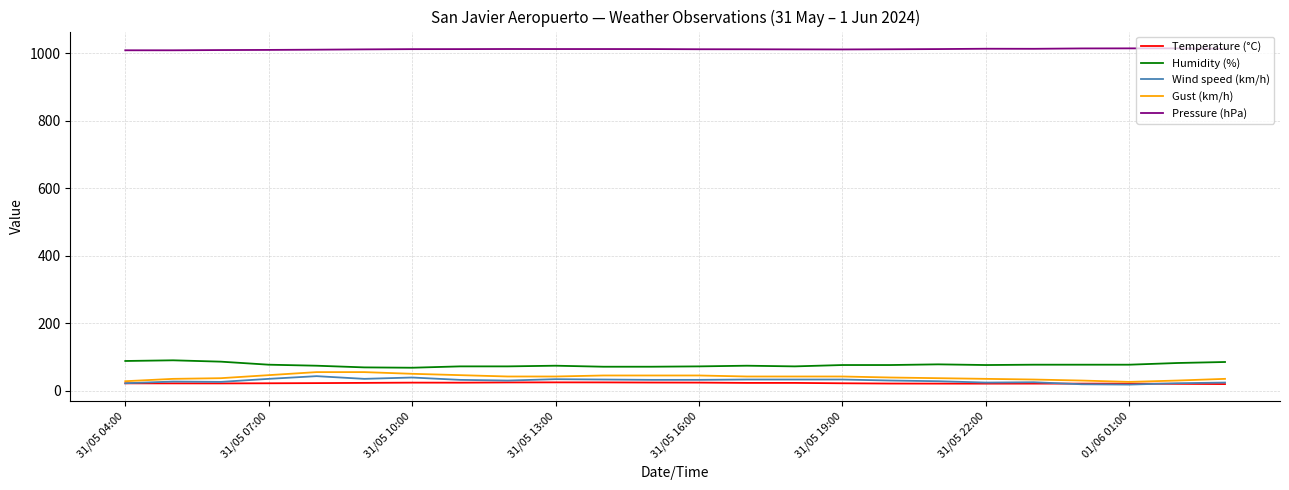

Which series has the largest total across all categories?

Pressure (hPa)